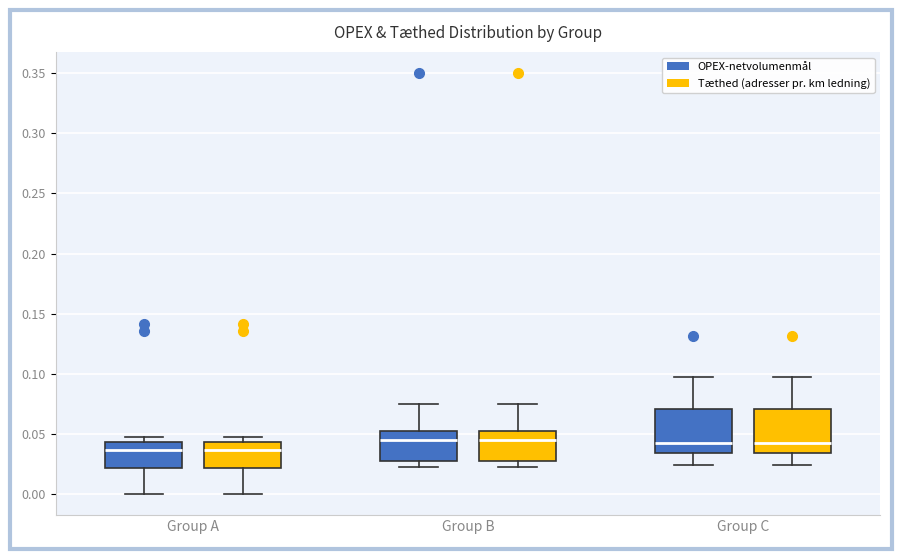

Reading left to right, transcribe this box plot: for each box, give where its median line is, the range the box spans, and where its two whiskers end, as read against the y-axis. The values are not printed on the chart, so give them approximately, as read against the axis.

Group A (OPEX-netvolumenmål): median 0.035, box 0.020 to 0.045, whiskers 0.000 to 0.045 (just above the box's upper edge)
Group A (Tæthed (adresser pr. km ledning)): median 0.035, box 0.020 to 0.045, whiskers 0.000 to 0.045 (just above the box's upper edge)
Group B (OPEX-netvolumenmål): median 0.045, box 0.030 to 0.050, whiskers 0.020 to 0.075
Group B (Tæthed (adresser pr. km ledning)): median 0.045, box 0.030 to 0.050, whiskers 0.020 to 0.075
Group C (OPEX-netvolumenmål): median 0.045, box 0.035 to 0.070, whiskers 0.025 to 0.095
Group C (Tæthed (adresser pr. km ledning)): median 0.045, box 0.035 to 0.070, whiskers 0.025 to 0.095